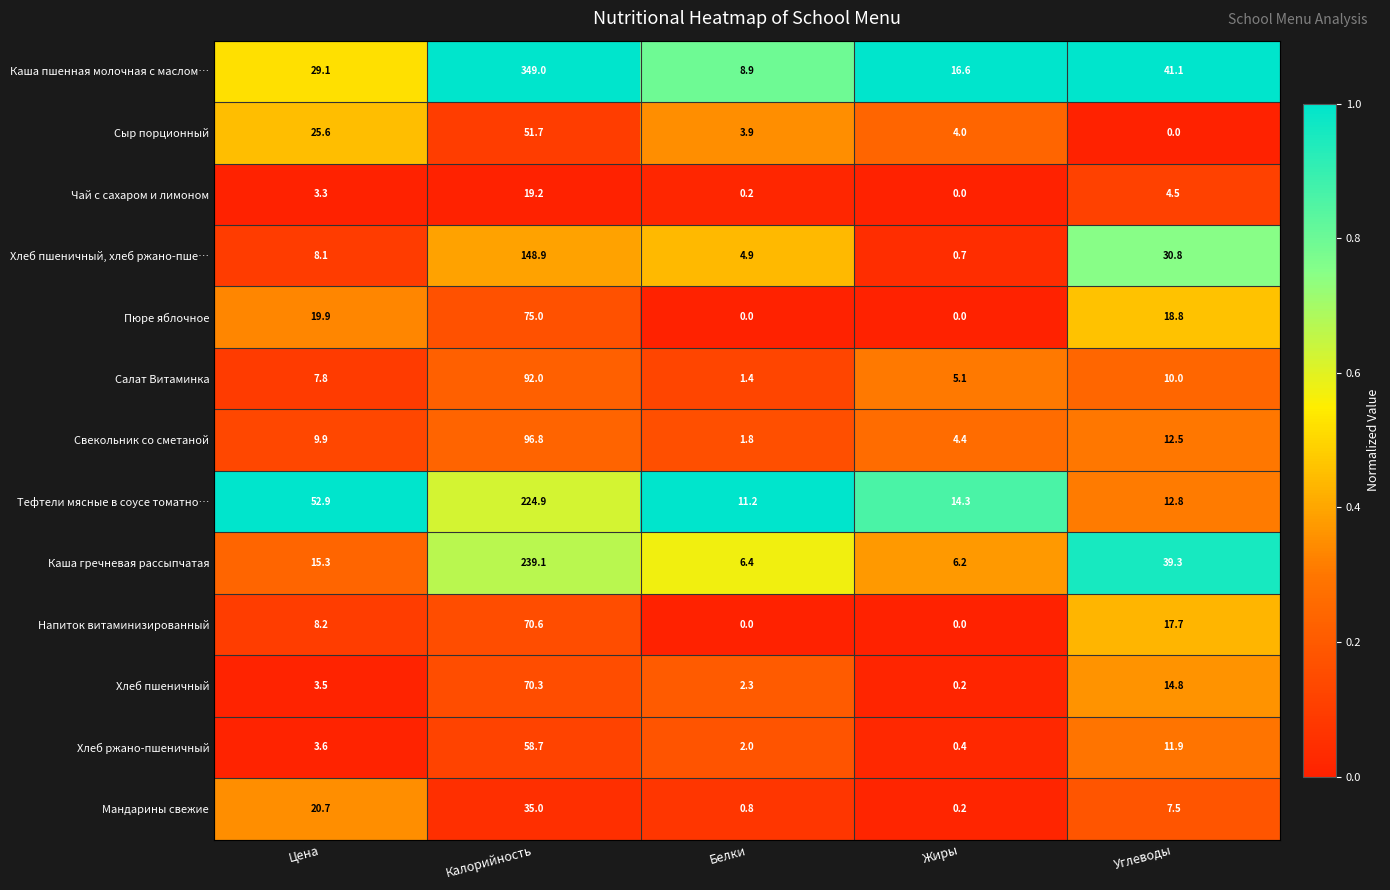

Between Цена and Калорийность, which series saw the biggest shift?

Каша пшенная молочная с маслом…